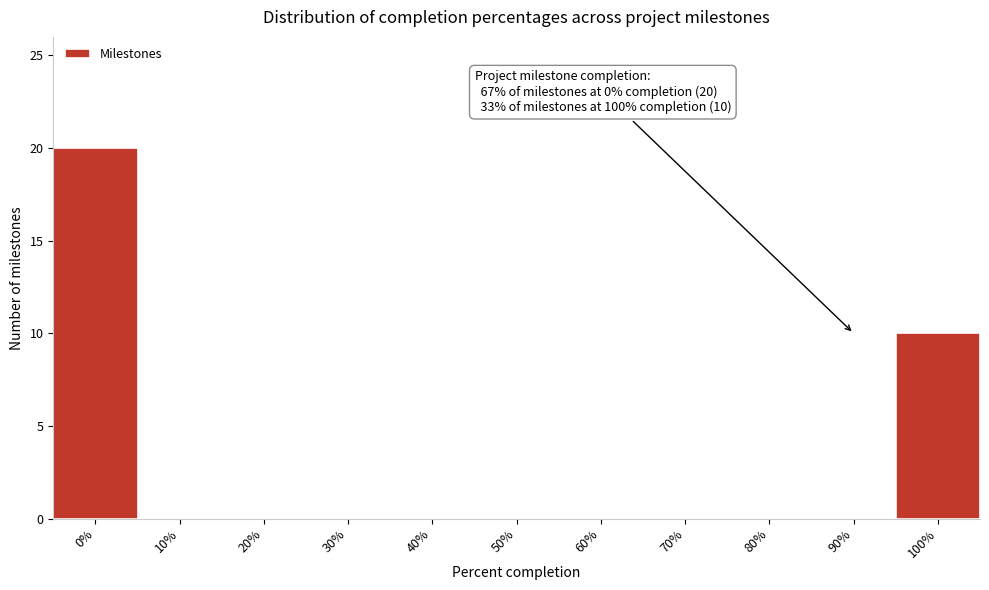

Reading right to left, what are all the values shown in this chart?

100%=10	90%=0	80%=0	70%=0	60%=0	50%=0	40%=0	30%=0	20%=0	10%=0	0%=20